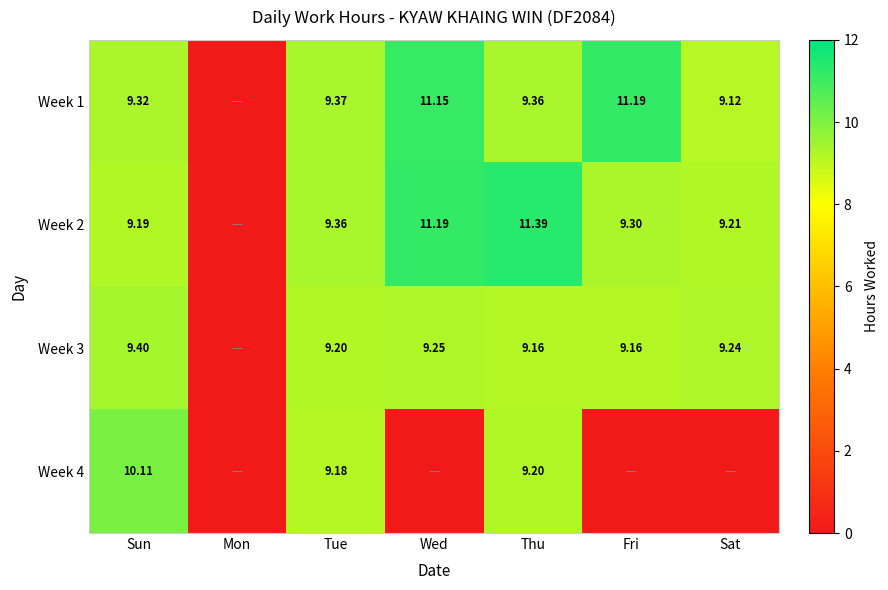

Is the value of Week 1 at Sun greater than the value of Week 3 at Sun?

No